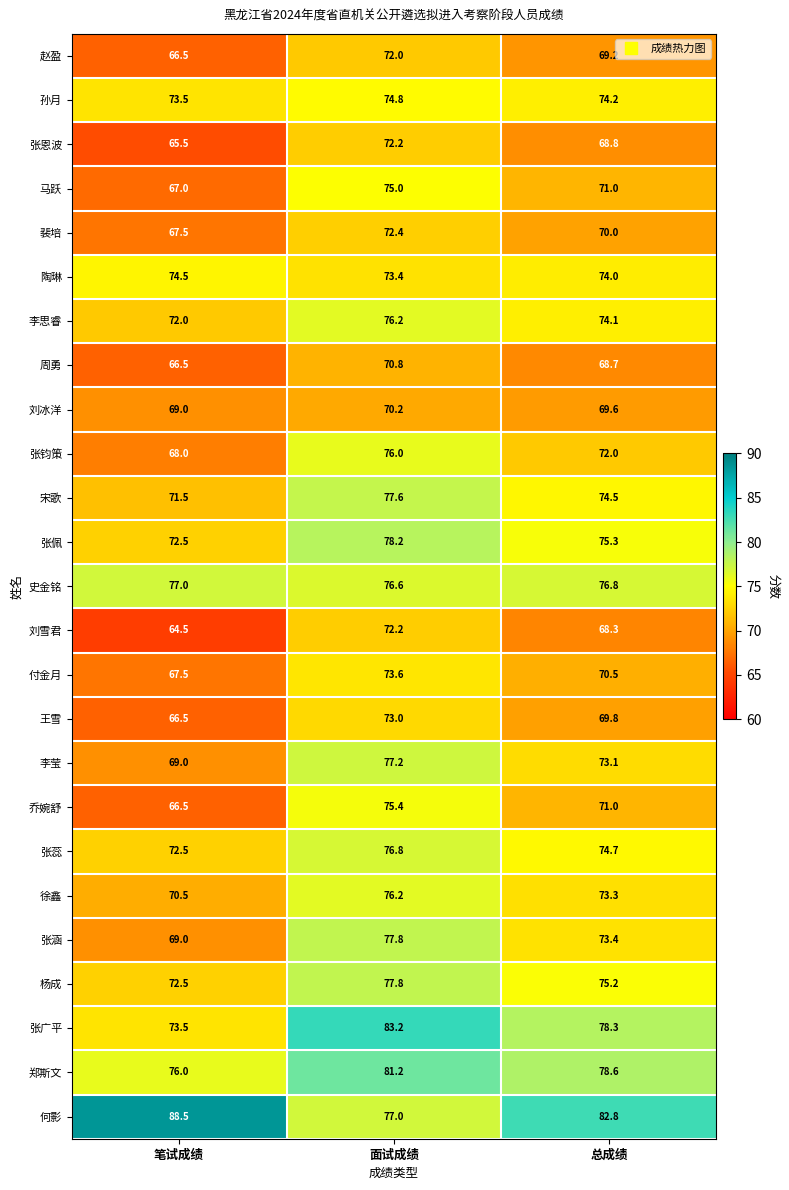

How many categories are shown in the chart?

3